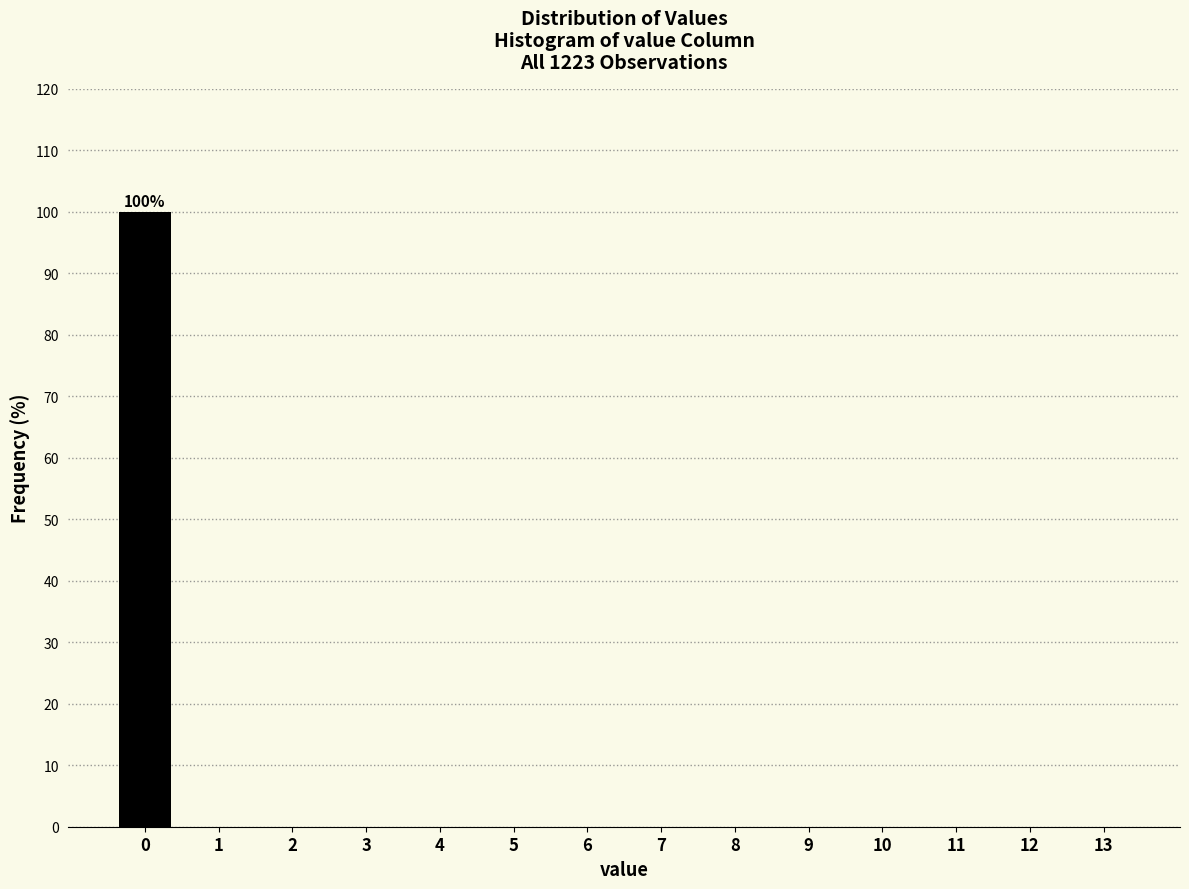

Reading left to right, extract all data points from this chart.

0=100	1=0	2=0	3=0	4=0	5=0	6=0	7=0	8=0	9=0	10=0	11=0	12=0	13=0